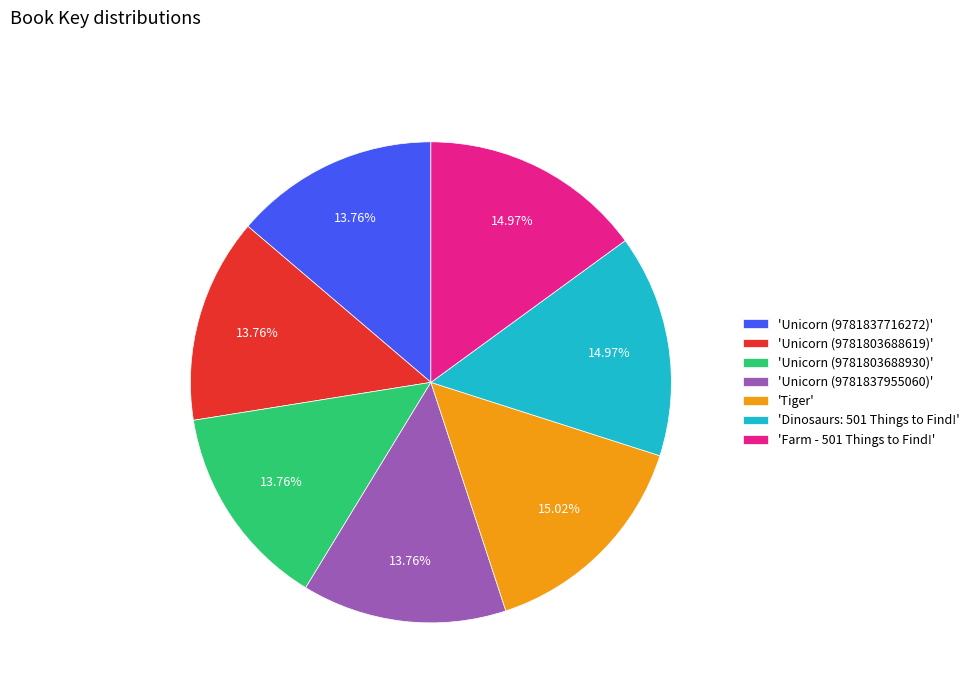

Combined, do 'Unicorn (9781803688930)' and 'Unicorn (9781837955060)' account for over 50%?

No